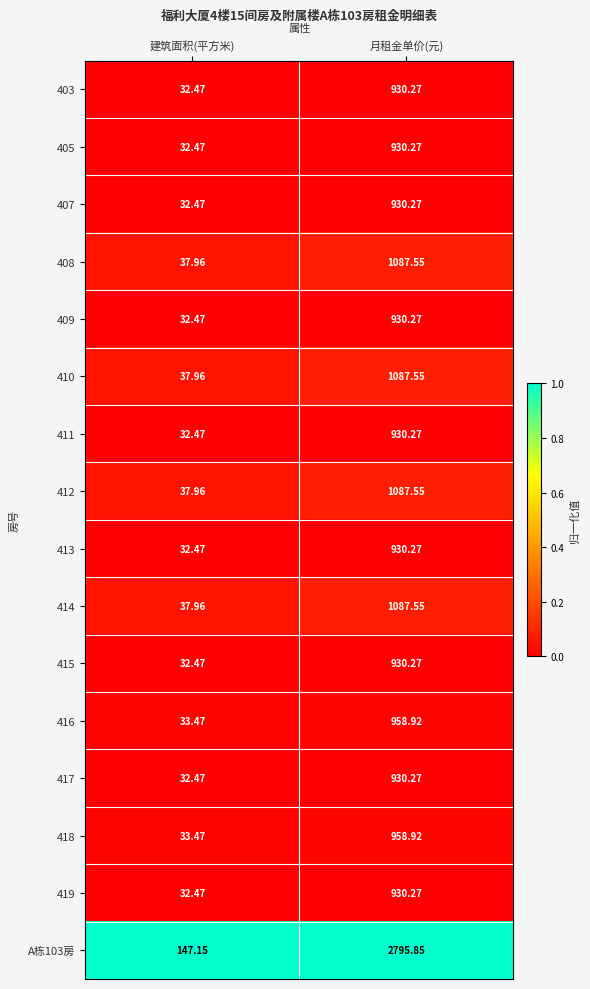

List the labels in order of A栋103房 value, largest first.

月租金单价(元), 建筑面积(平方米)